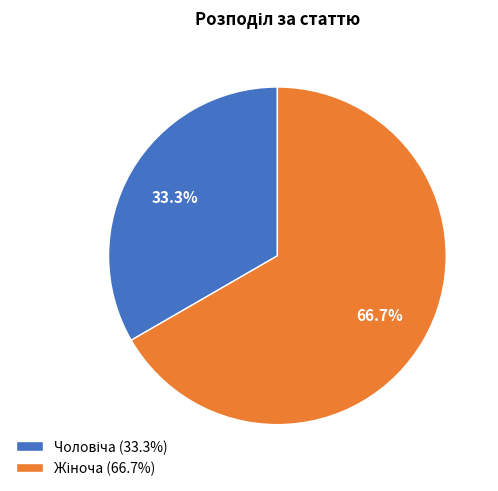

Is there any slice that represents more than half of the pie?

Yes